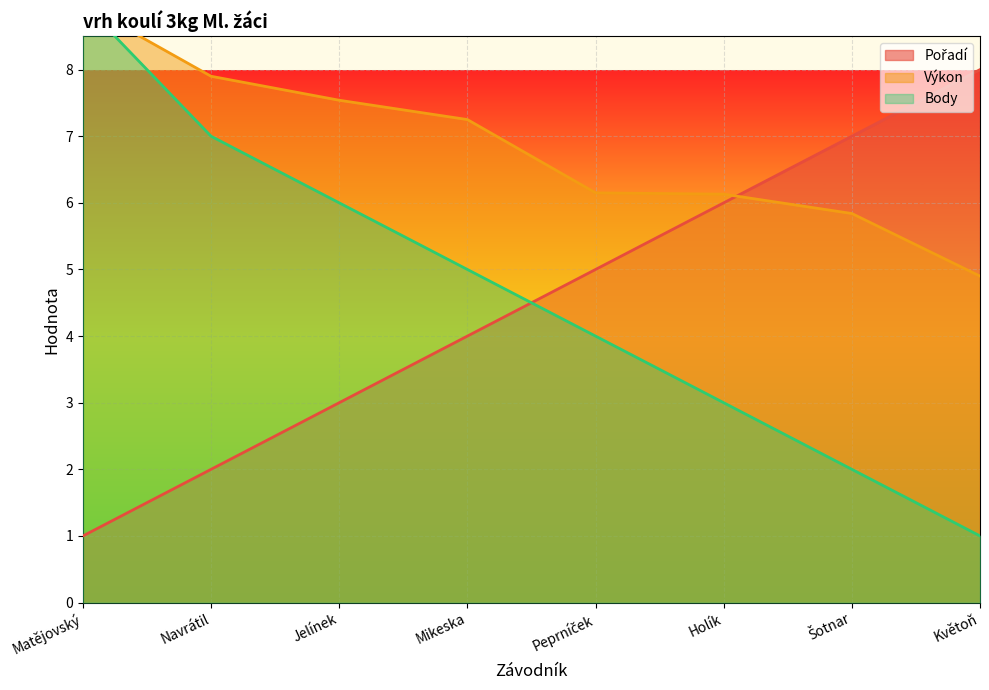

Where do Pořadí and Výkon first cross each other?

Holík and Šotnar